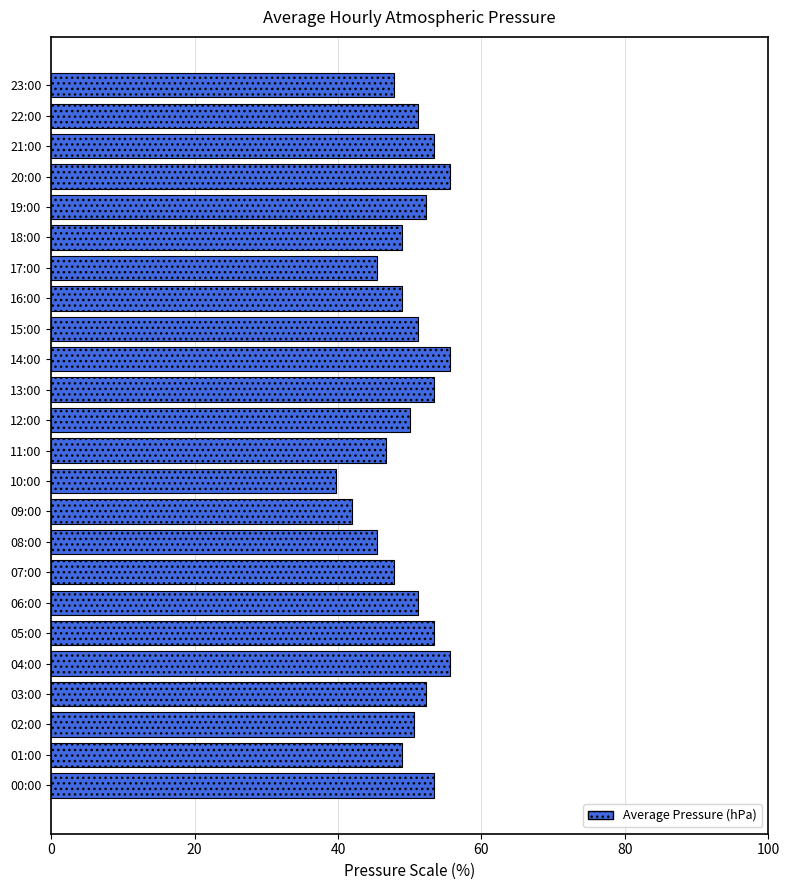

What is the sum of all values?

1200.4